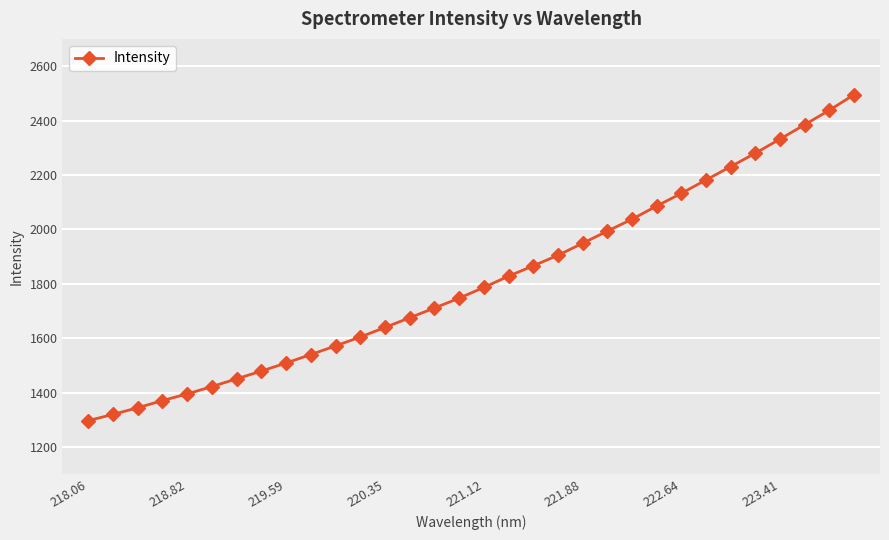

What is the value of the 9th point from the left?

1509.2